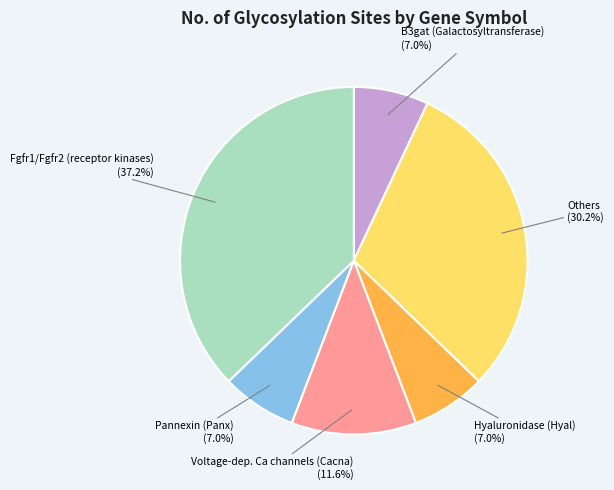

Count the number of slices in the pie.

6